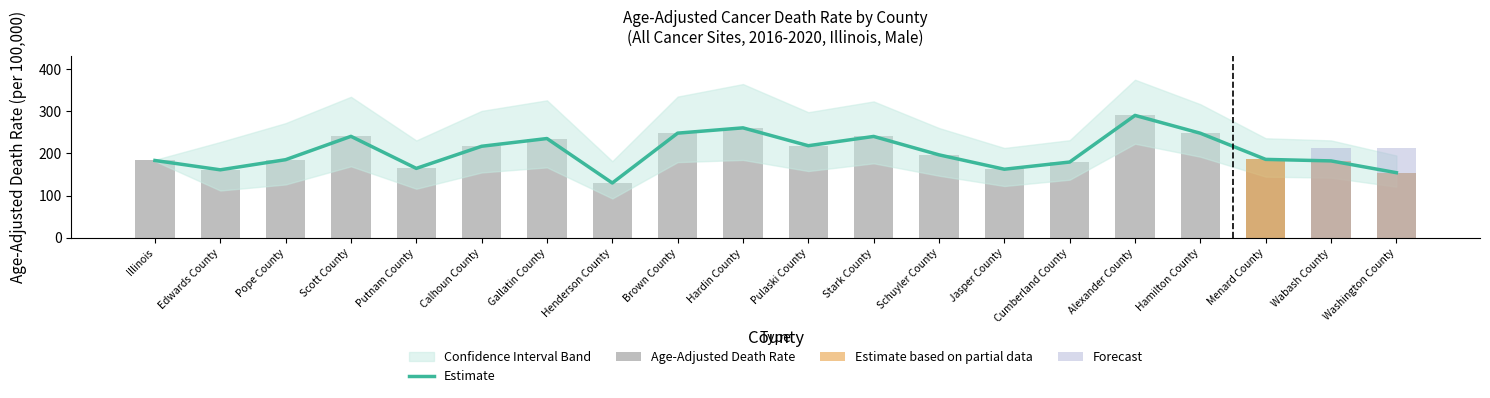

The Age-Adjusted Death Rate series shows 164.5 at Putnam County. True or false?

True